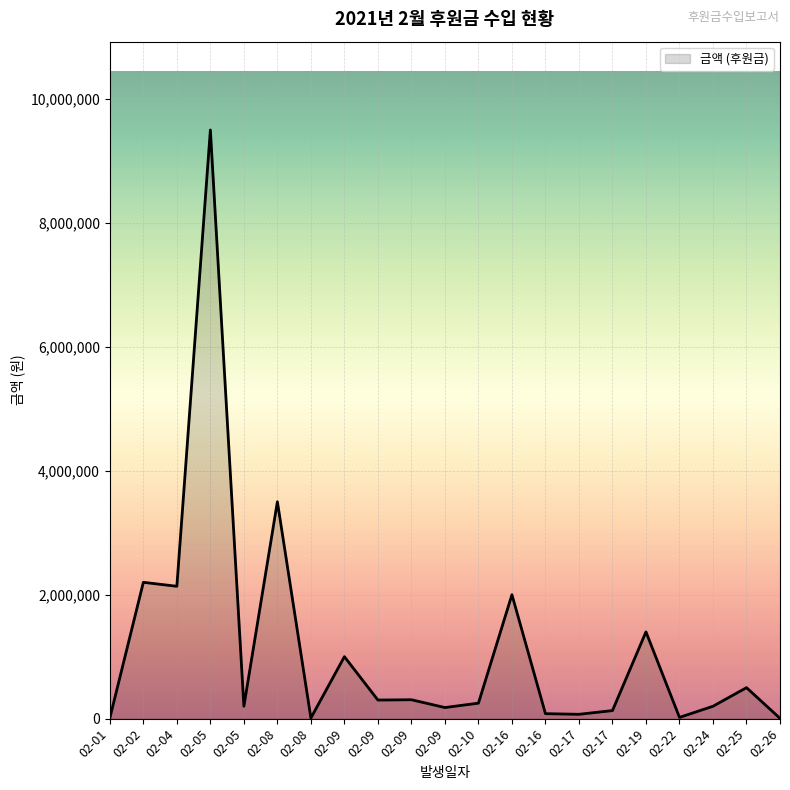

Is this an area chart (filled region under the line)?

Yes